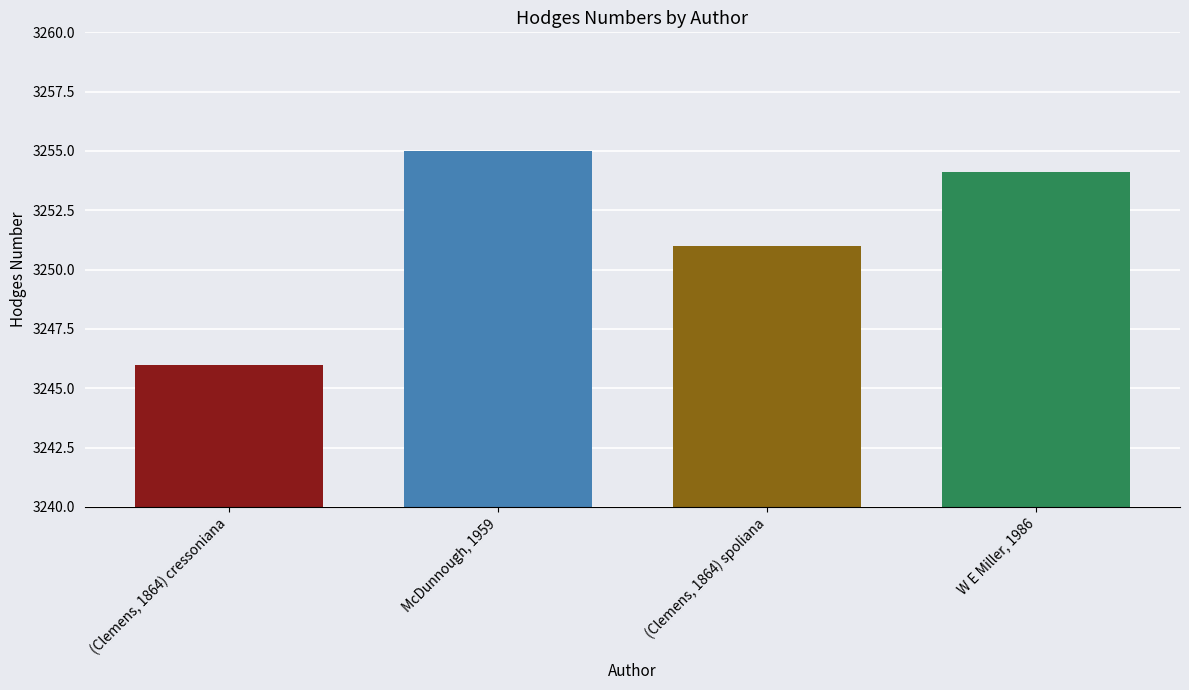

List the labels in order of value, smallest first.

(Clemens, 1864) cressoniana, (Clemens, 1864) spoliana, W E Miller, 1986, McDunnough, 1959